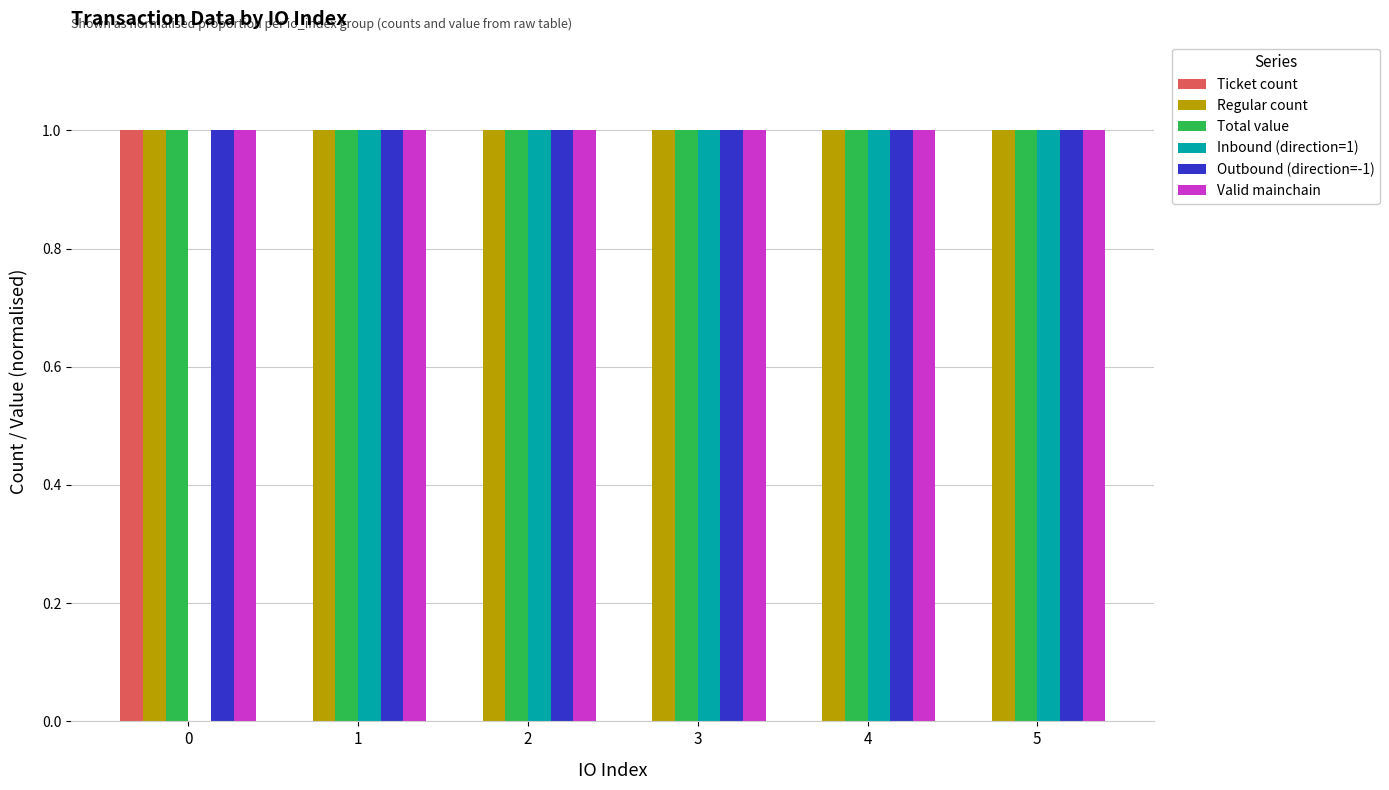

What is the total value across all series at 2?

5